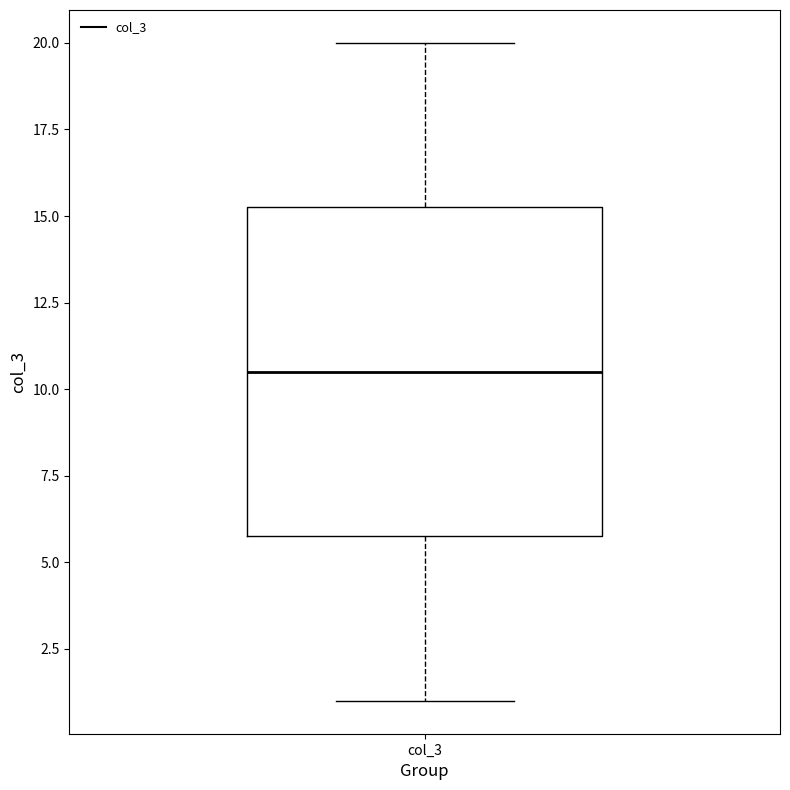

Transcribe this box plot: give where the median line is, the range the box spans, and where the two whiskers end, as read against the y-axis. The values are not printed on the chart, so give them approximately, as read against the axis.

median 10.5, box 6.0 to 15.5, whiskers 1.0 to 20.0